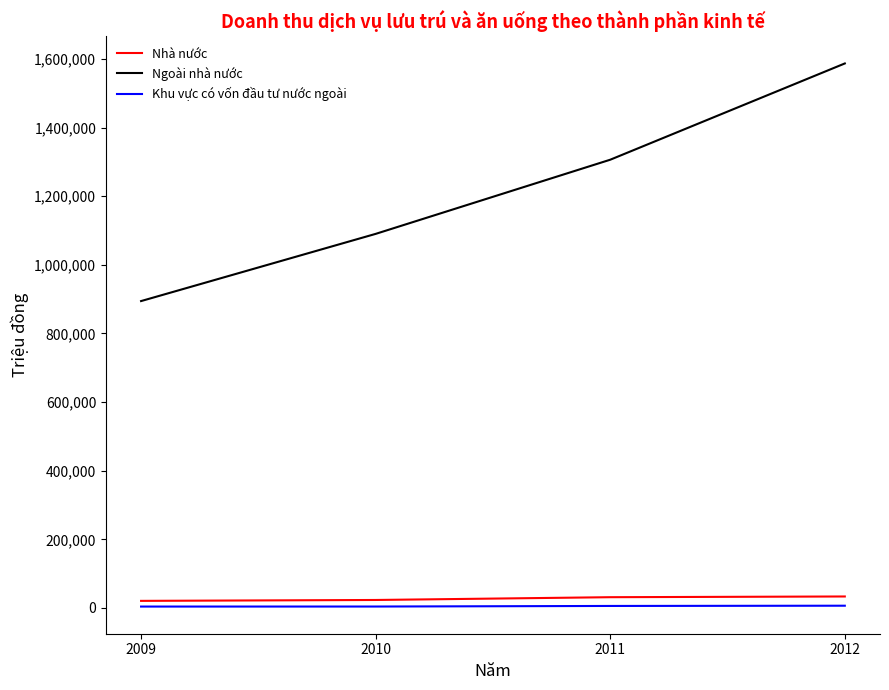

At how many categories does at least one series exceed 1190854?

2